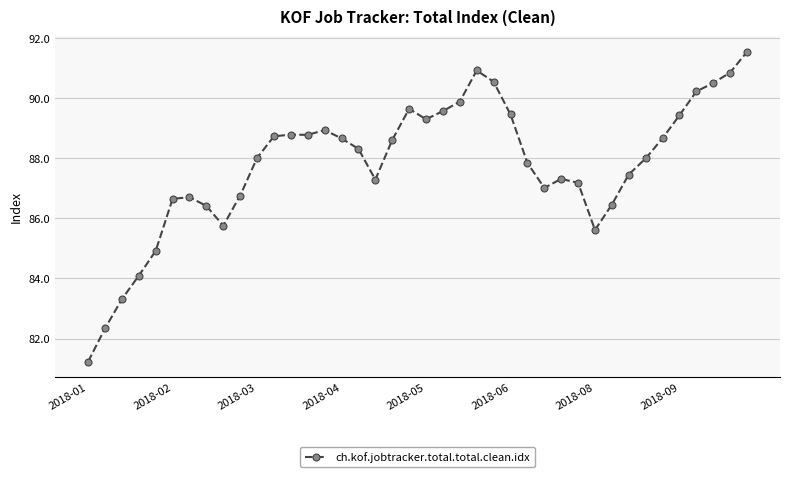

How many series are shown in this chart?

1